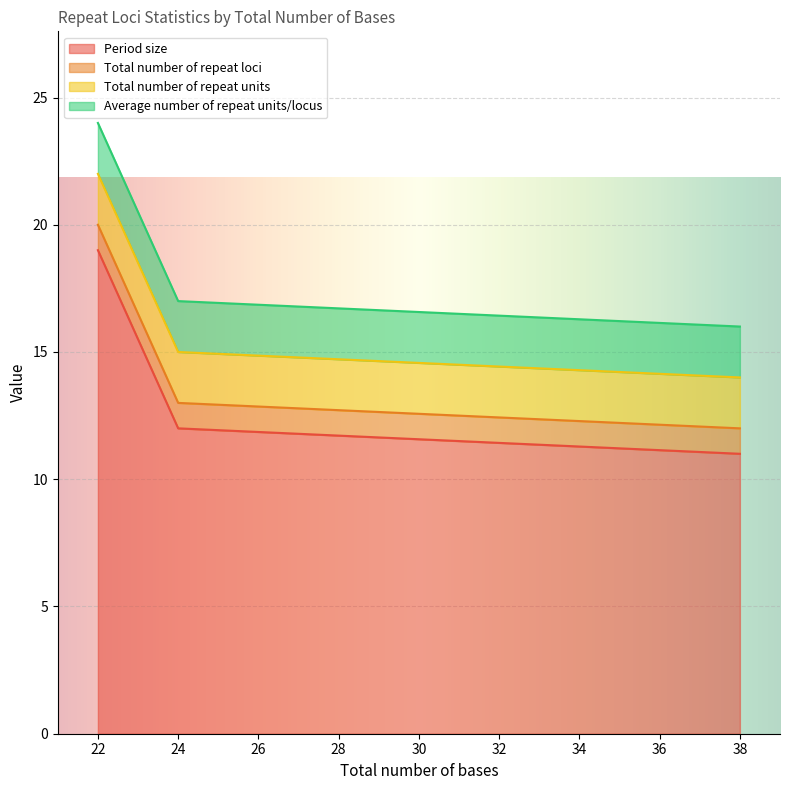

Between 22 and 38, which series saw the biggest shift?

Period size